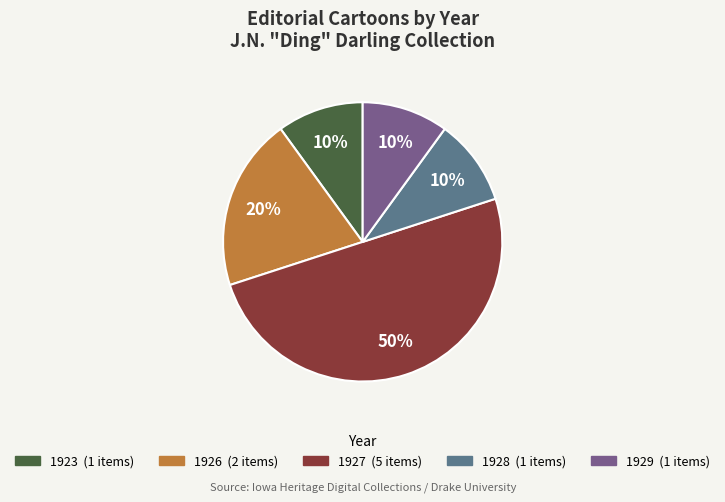

To the nearest percent, what is the average slice percentage?

20%